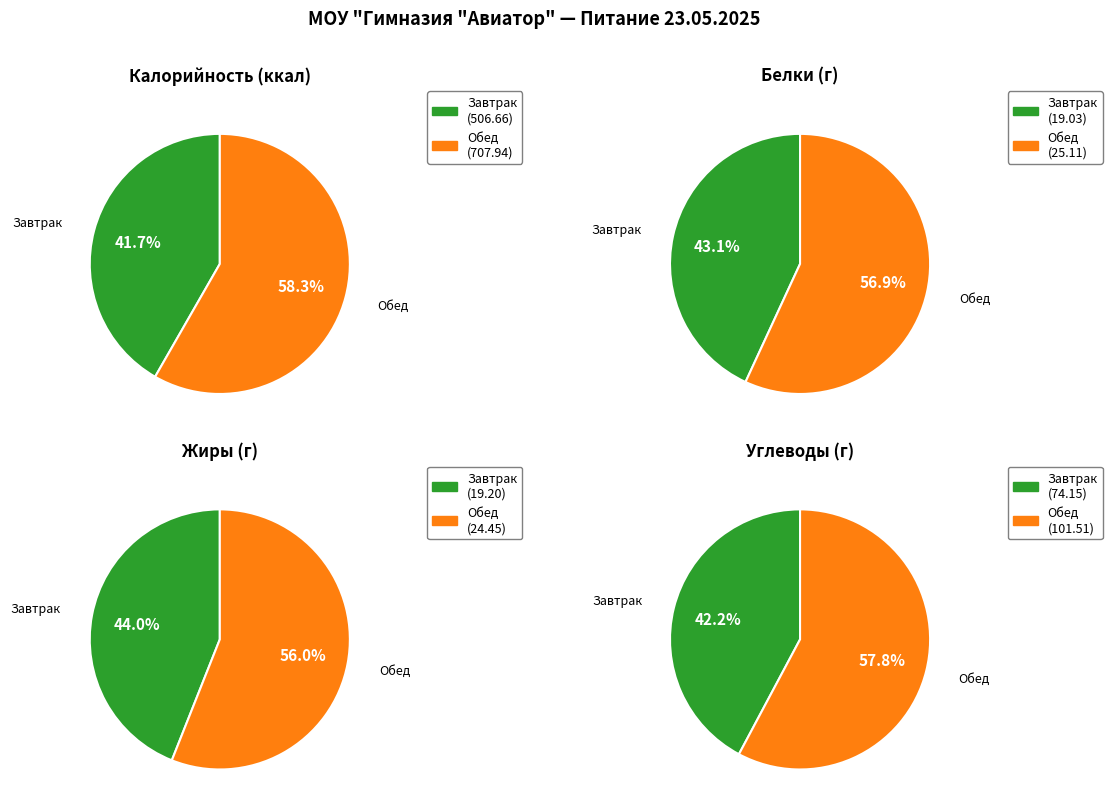

To the nearest percent, what percentage of the pie is Обед?

58%